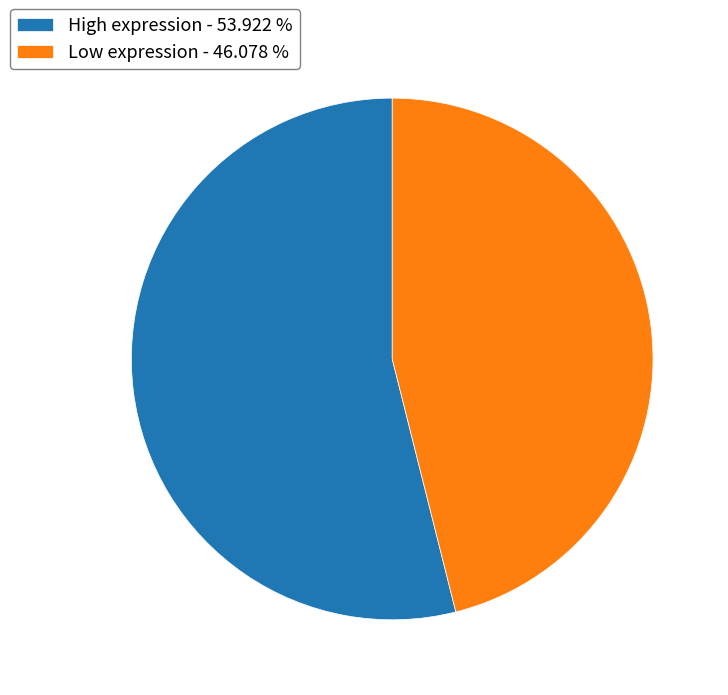

Which slice is the smallest?

Low expression